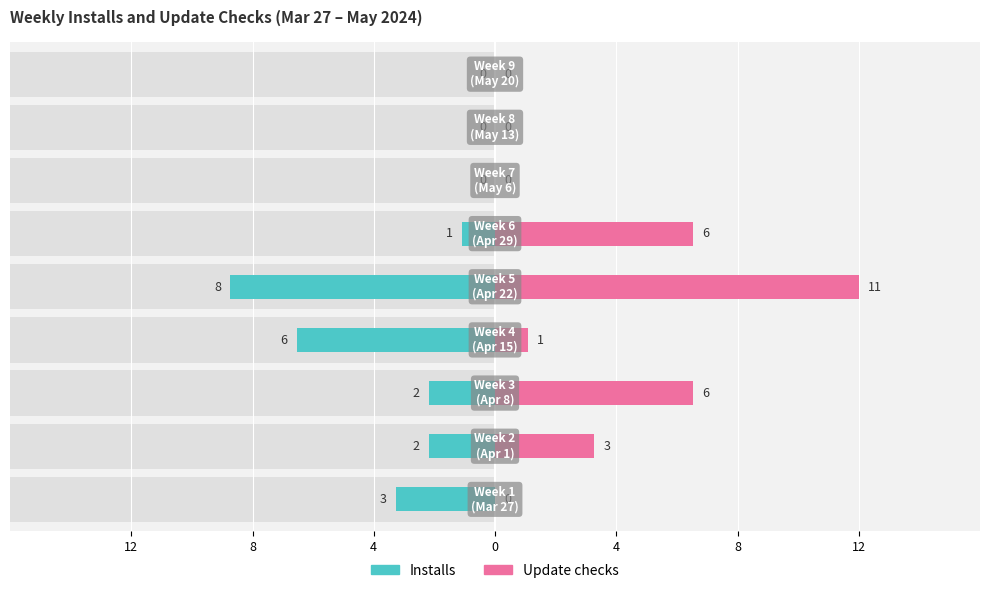

Which has a higher value, 12 or 4?

12